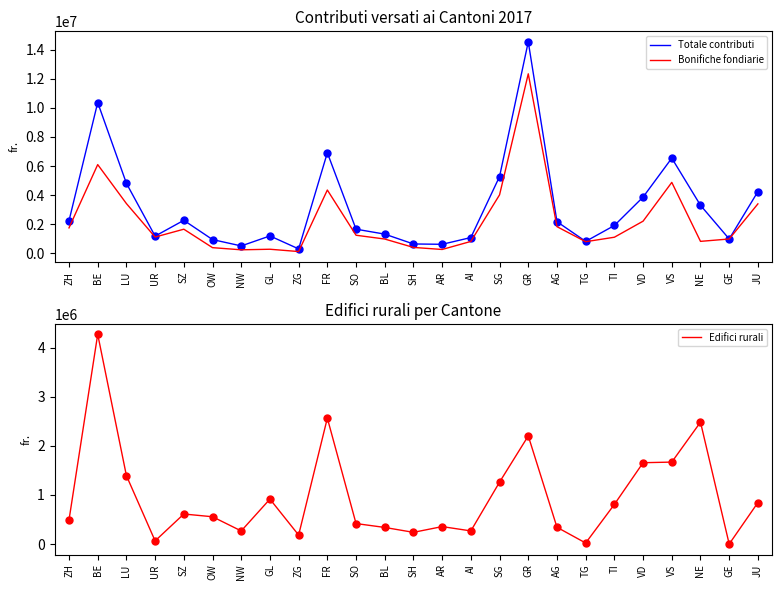

True or false: Bonifiche fondiarie and Totale contributi cross at least once.

False